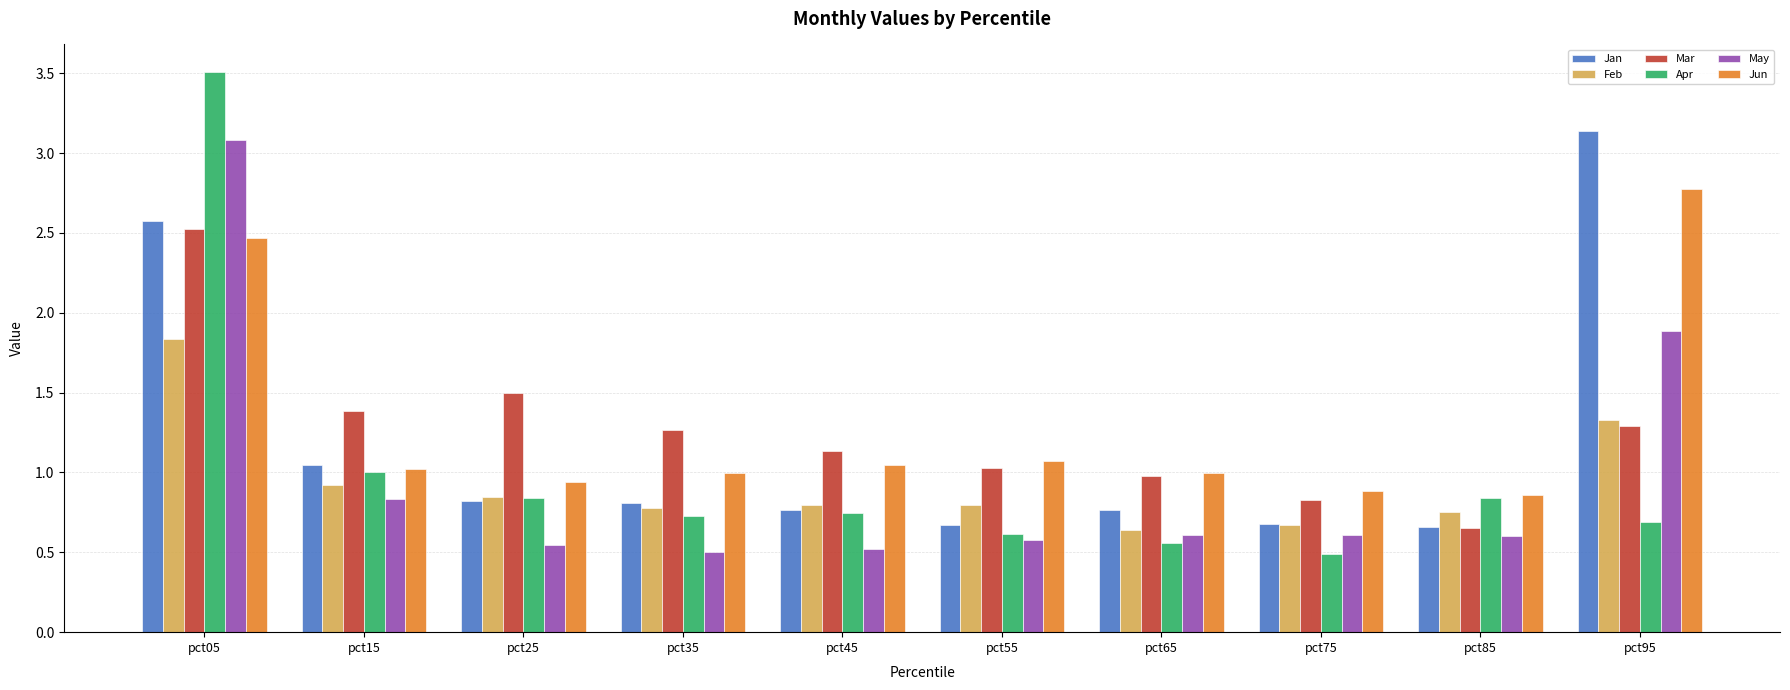

What is the maximum value shown in the chart?

3.5